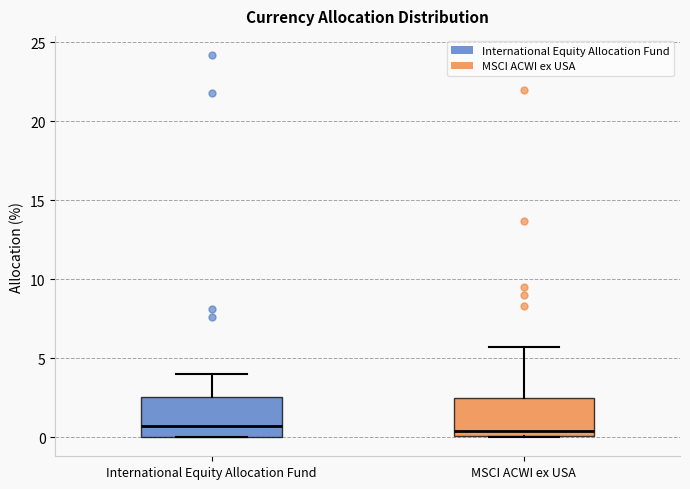

Reading left to right, transcribe this box plot: for each box, give where its median line is, the range the box spans, and where its two whiskers end, as read against the y-axis. The values are not printed on the chart, so give them approximately, as read against the axis.

International Equity Allocation Fund: median 0.5, box 0.0 to 2.5, whiskers 0.0 to 4.0
MSCI ACWI ex USA: median 0.5, box 0.0 to 2.5, whiskers 0.0 to 5.5